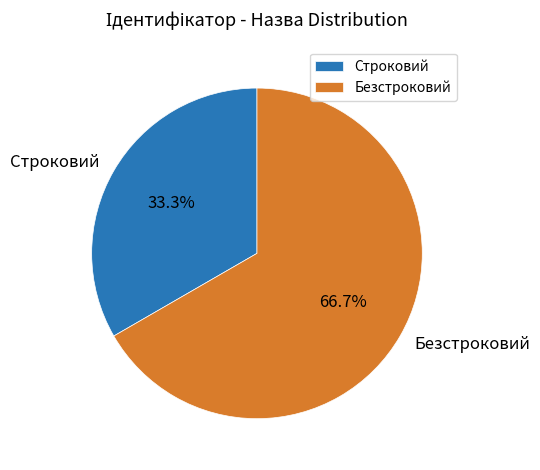

Do Безстроковий and Строковий together represent more than half of the pie?

Yes